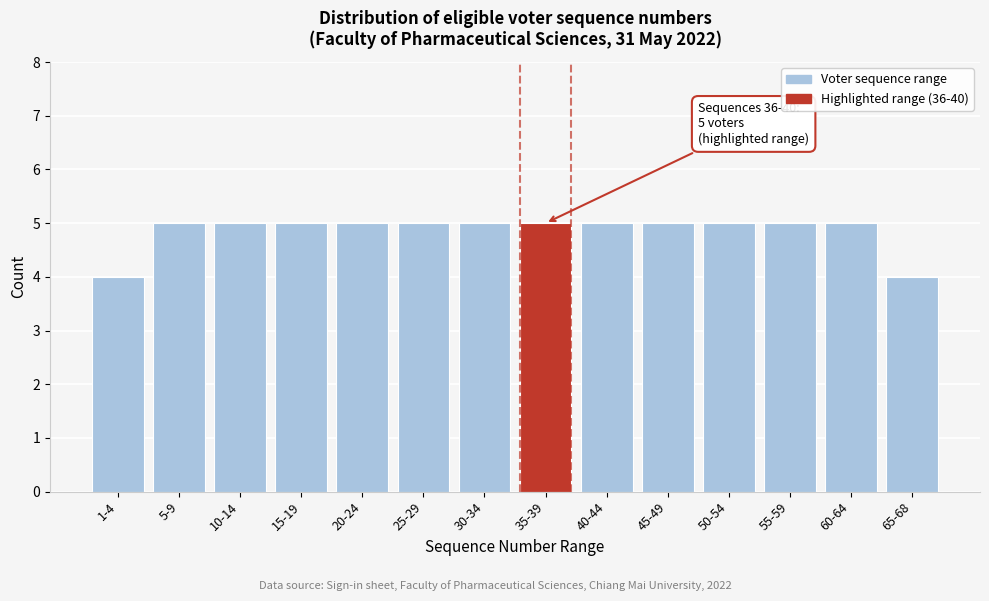

Reading right to left, list all the values displayed in this chart.

65-68=4	60-64=5	55-59=5	50-54=5	45-49=5	40-44=5	35-39=5	30-34=5	25-29=5	20-24=5	15-19=5	10-14=5	5-9=5	1-4=4